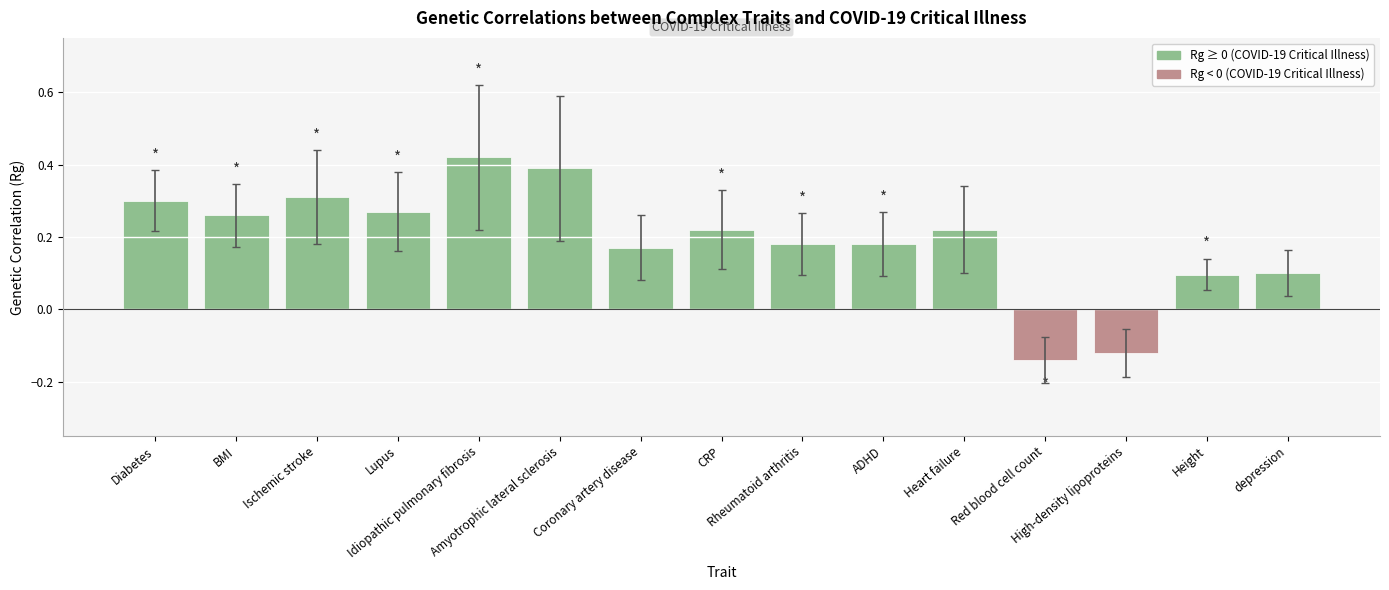

Count the values in the range 0 to 1.

13